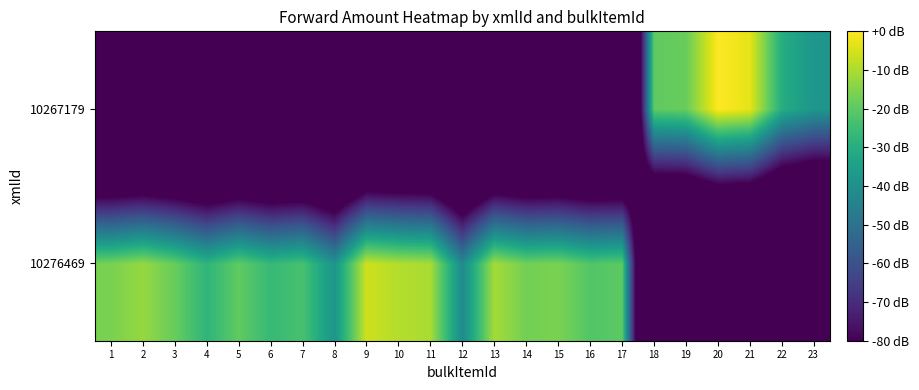

At which category is the sum across all series the highest?

20